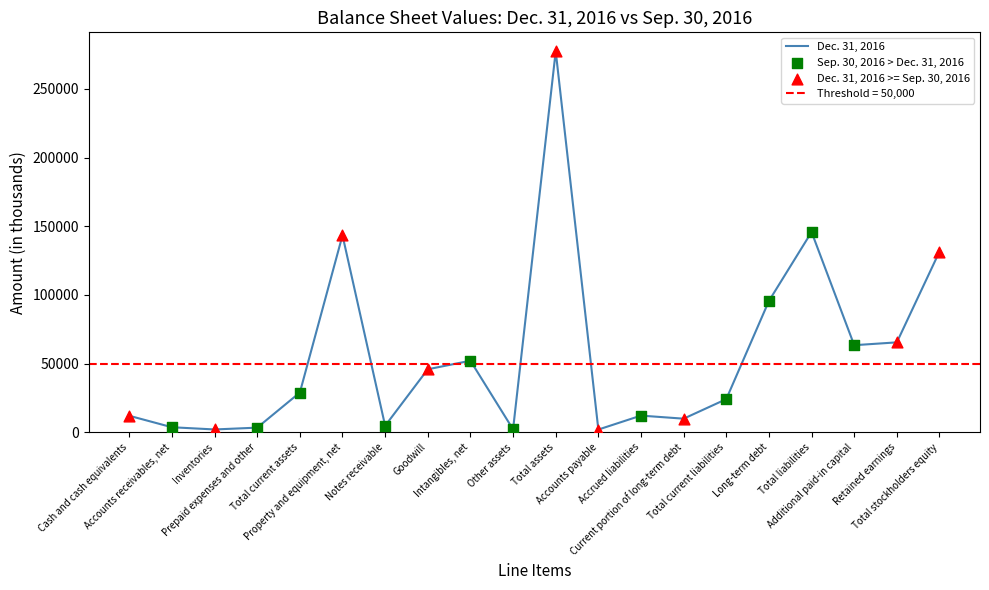

What is the change in value from Goodwill to Long-term debt?

+49742